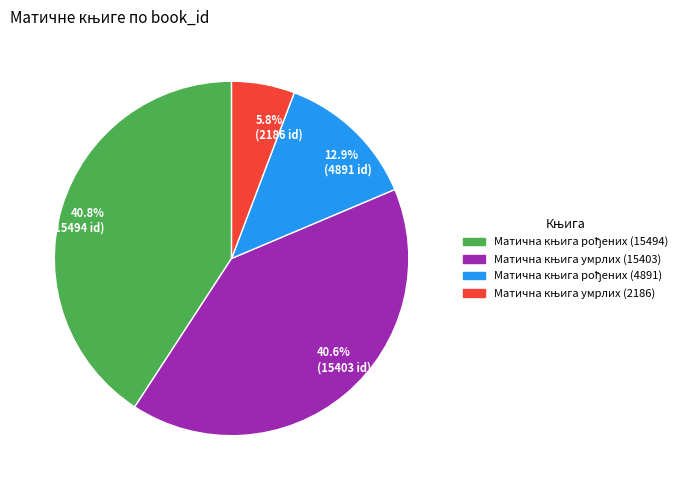

What portion of the pie excludes 12.9% (4891 id)?

87.1%